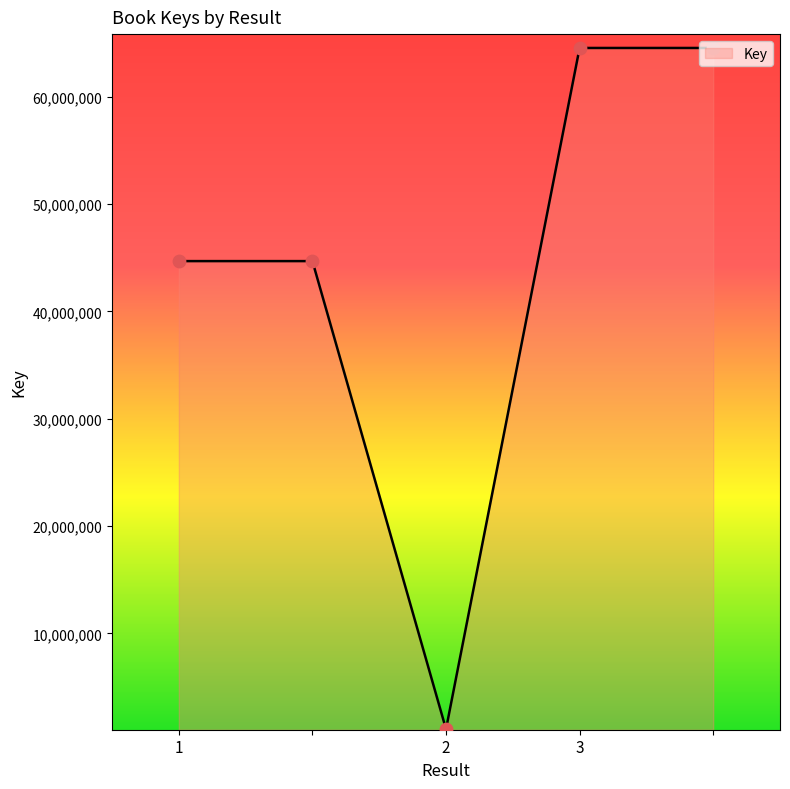

What is the difference between the maximum and minimum values?

63495755